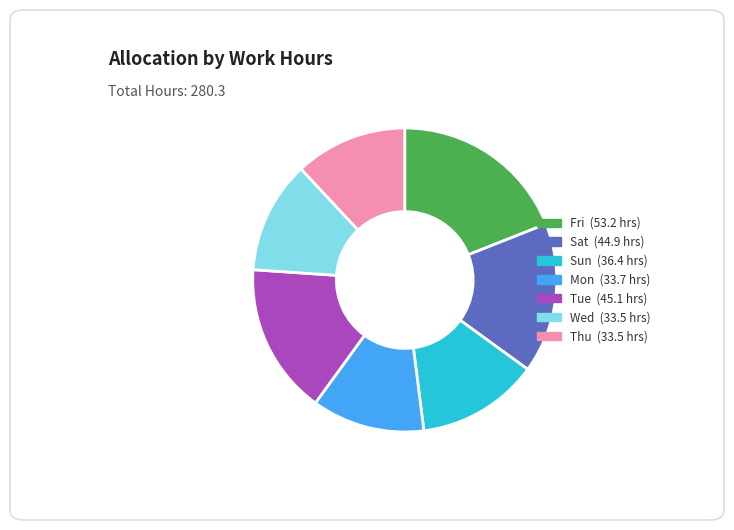

Which category has the biggest portion of the pie?

Fri